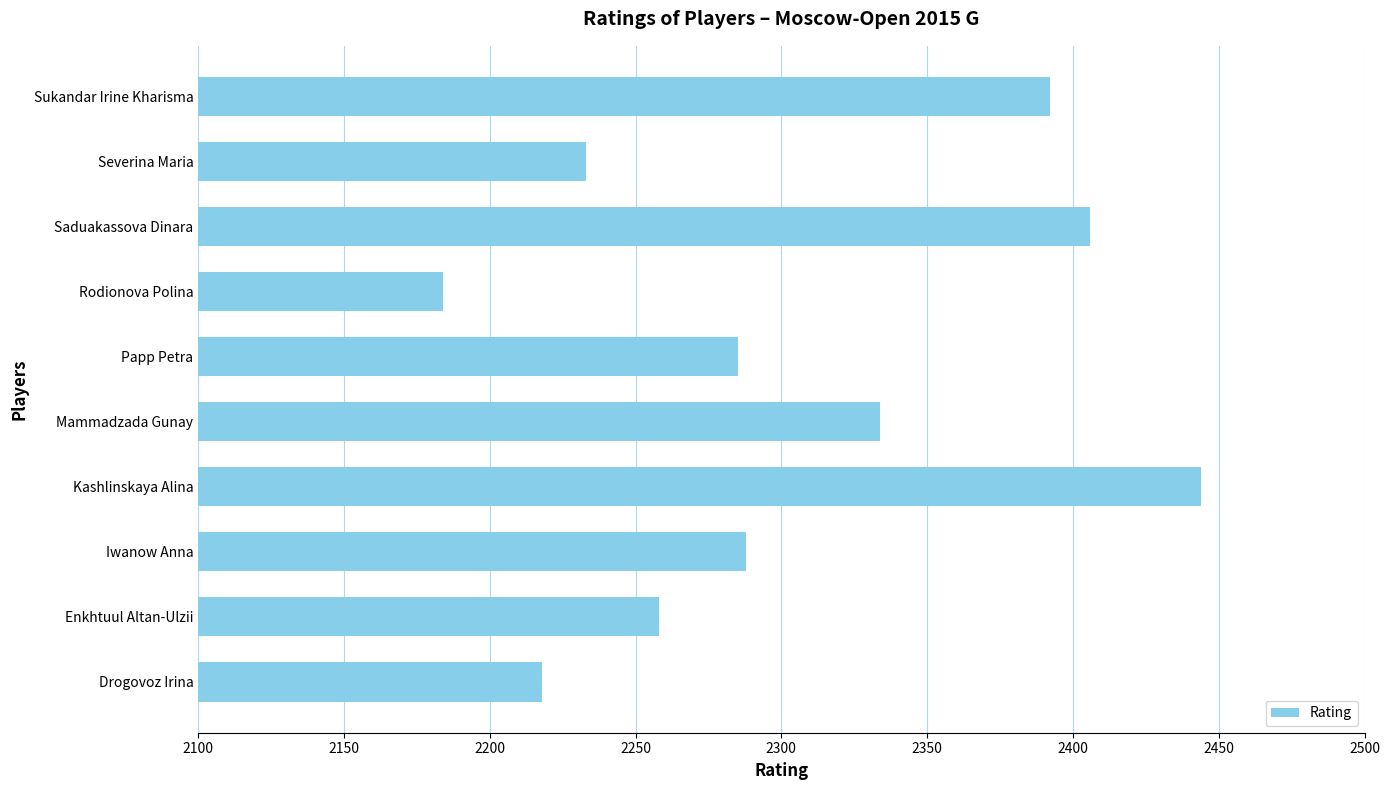

Reading bottom to top, transcribe all the data shown in this chart.

Drogovoz Irina=2218	Enkhtuul Altan-Ulzii=2258	Iwanow Anna=2288	Kashlinskaya Alina=2444	Mammadzada Gunay=2334	Papp Petra=2285	Rodionova Polina=2184	Saduakassova Dinara=2406	Severina Maria=2233	Sukandar Irine Kharisma=2392